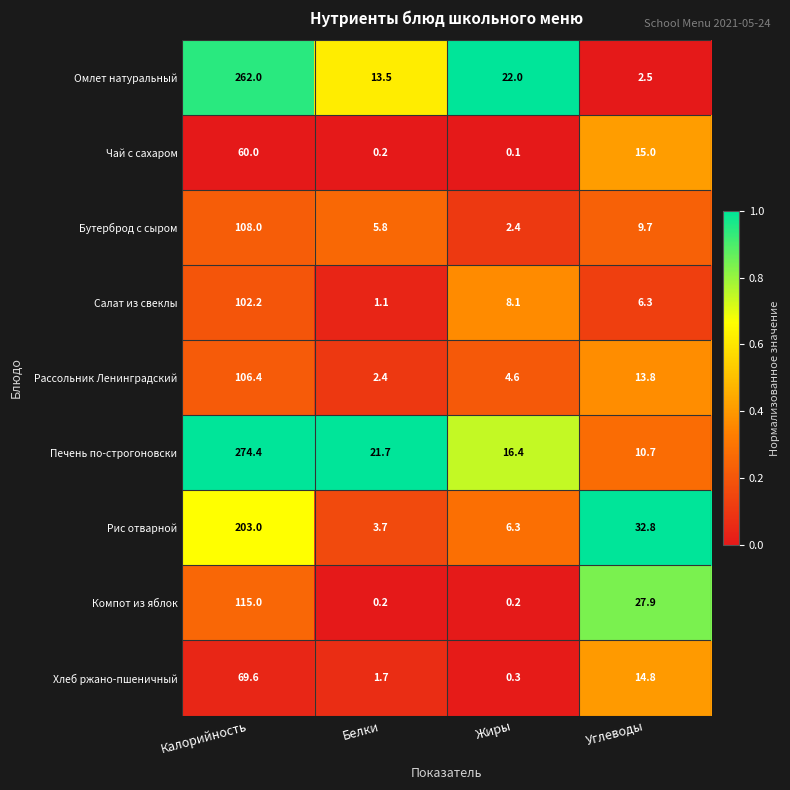

What is the approximate value of Рассольник Ленинградский at Жиры?

4.6